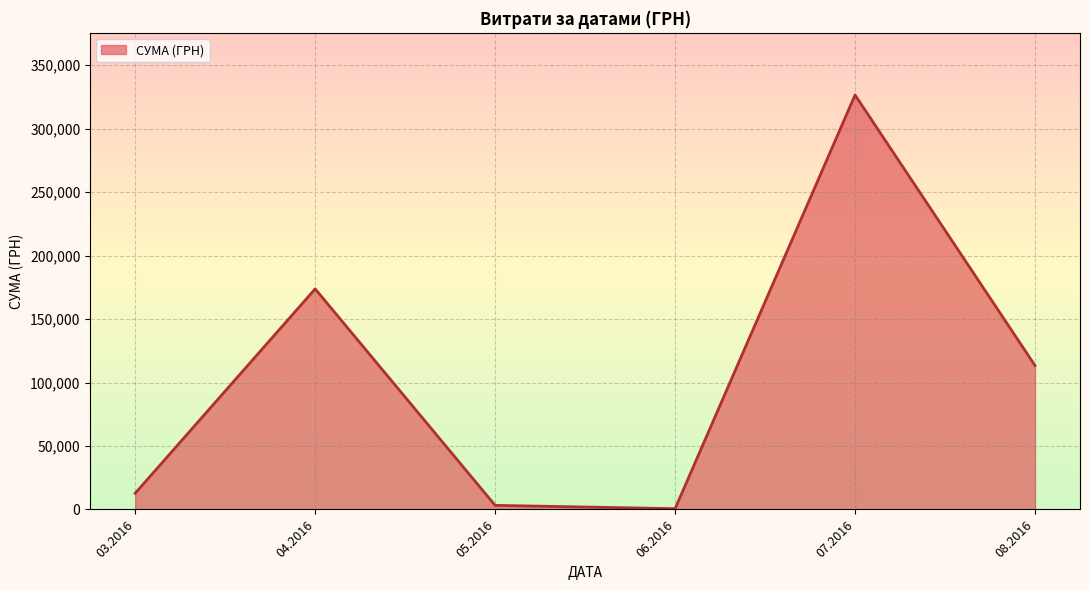

The value at 08.2016 is 185808.4. True or false?

False